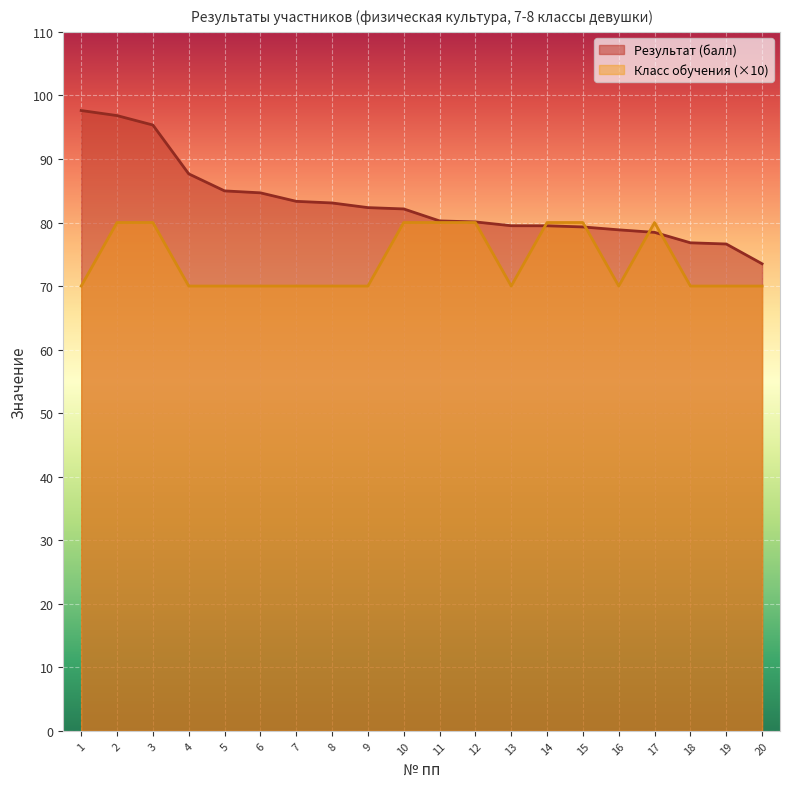

True or false: Класс обучения and Результат (балл) intersect in this chart.

True